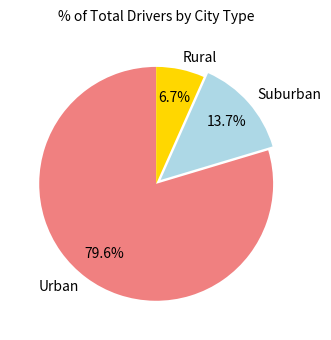

Rank the categories by value from lowest to highest.

Rural, Suburban, Urban